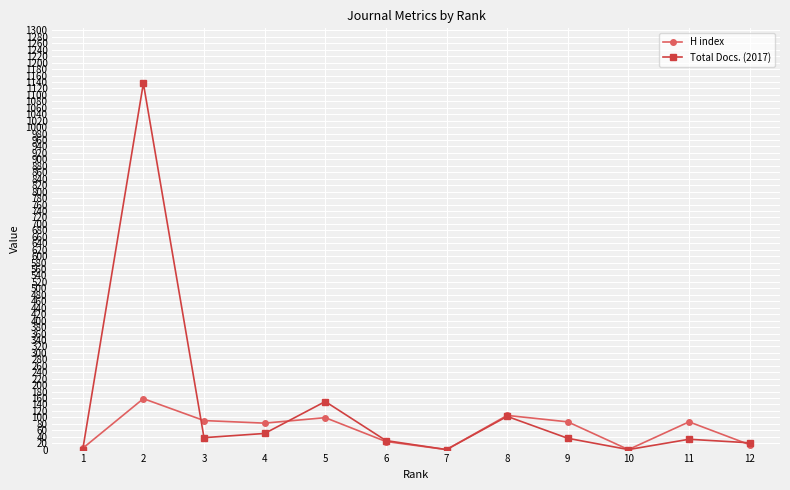

How many data points does each series have?

12